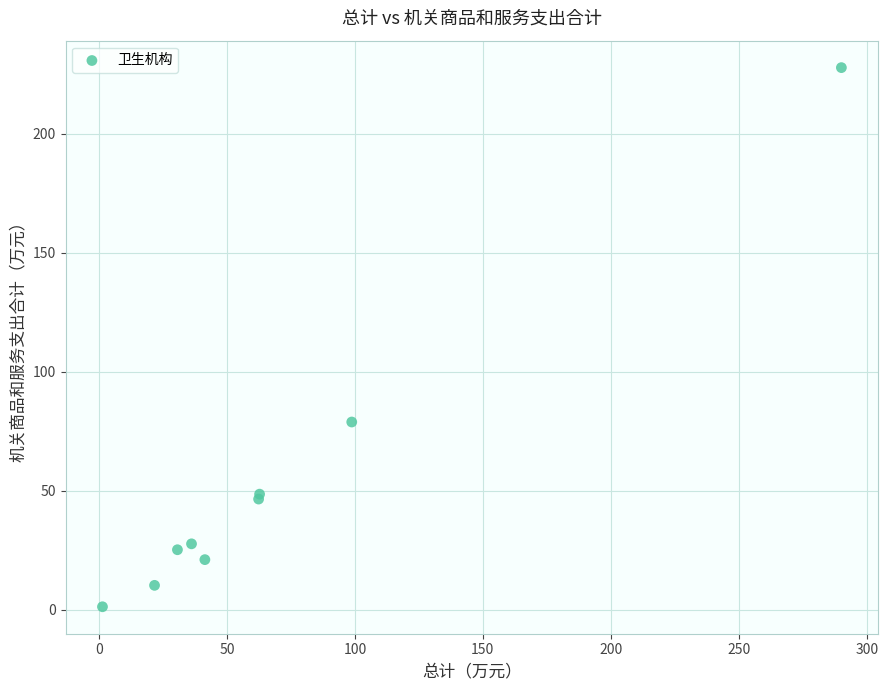

What Y value in the scatter plot is closest to 114?

78.9